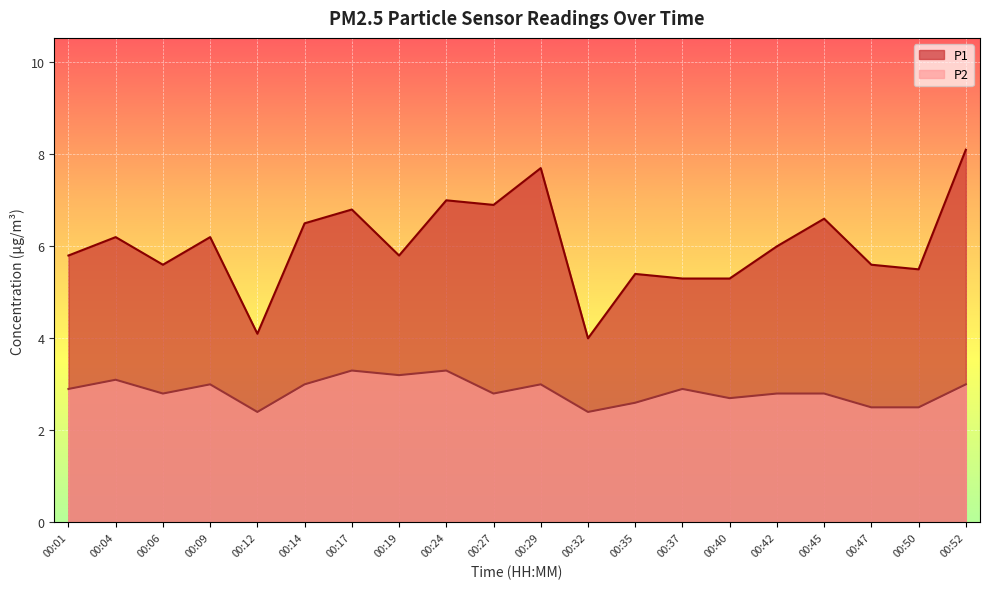

What is the difference between the maximum and minimum values in the P1 series?

4.1